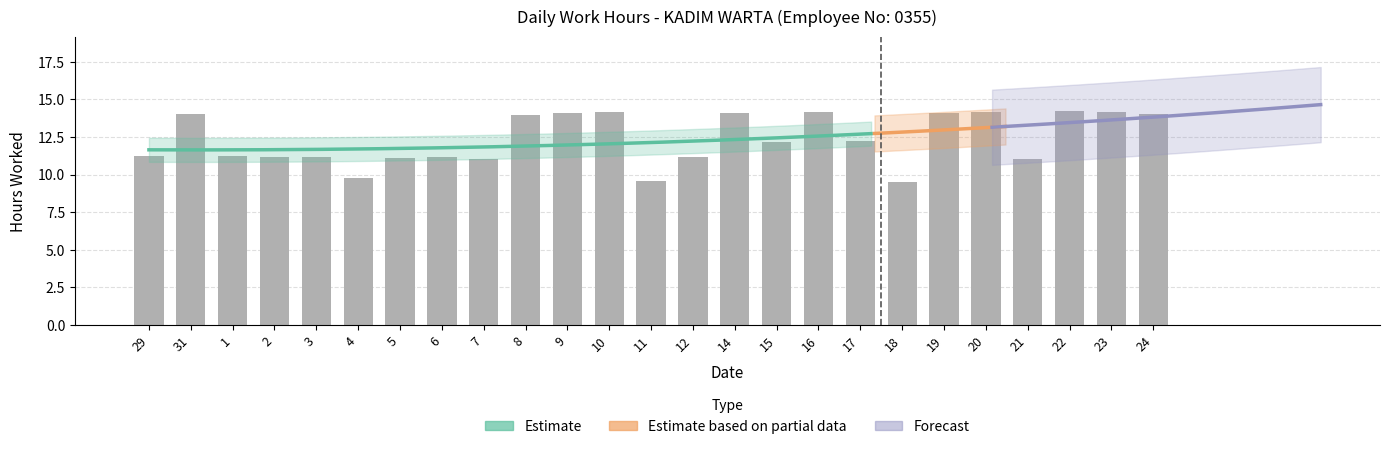

List the labels in order of value, largest first.

22, 10, 20, 16, 23, 19, 9, 14, 31, 24, 8, 17, 15, 29, 1, 2, 6, 3, 12, 5, 7, 21, 4, 11, 18